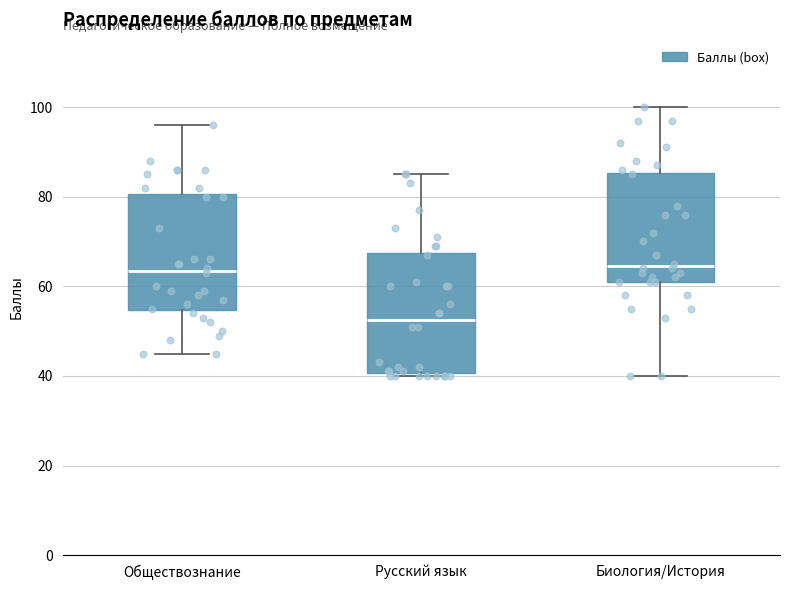

Reading left to right, transcribe this box plot: for each box, give where its median line is, the range the box spans, and where its two whiskers end, as read against the y-axis. The values are not printed on the chart, so give them approximately, as read against the axis.

Обществознание: median 64, box 54 to 80, whiskers 46 to 96
Русский язык: median 52, box 40 to 68, whiskers 40 (just below the box's lower edge) to 86
Биология/История: median 64, box 62 to 86, whiskers 40 to 100